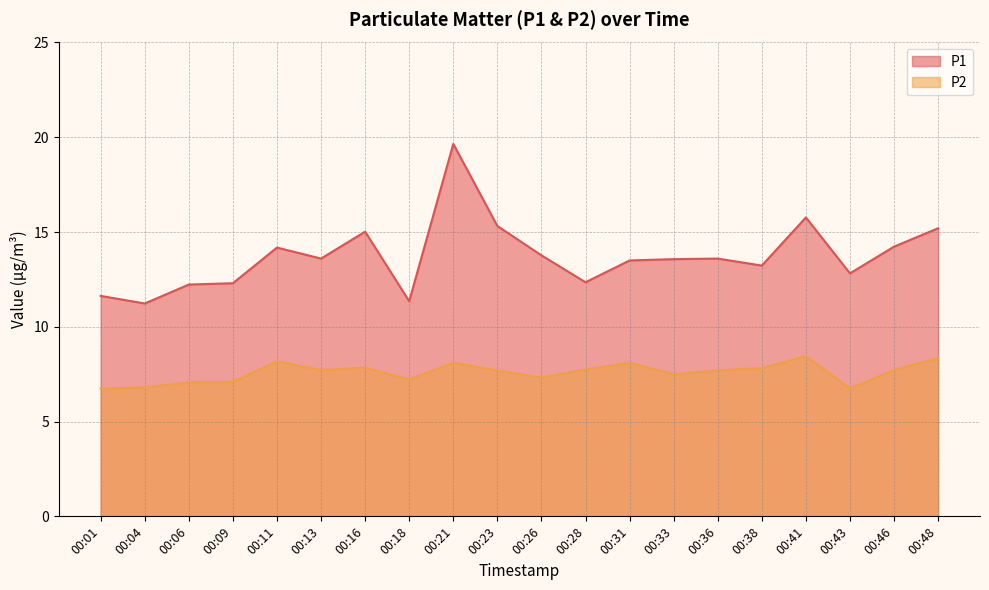

Reading left to right, extract all data points from this chart.

P1: 00:01=11.6	00:04=11.2	00:06=12.2	00:09=12.3	00:11=14.2	00:13=13.6	00:16=15.0	00:18=11.3	00:21=19.6	00:23=15.3	00:26=13.8	00:28=12.3	00:31=13.5	00:33=13.6	00:36=13.6	00:38=13.2	00:41=15.8	00:43=12.8	00:46=14.2	00:48=15.2
P2: 00:01=6.8	00:04=6.8	00:06=7.1	00:09=7.1	00:11=8.2	00:13=7.7	00:16=7.8	00:18=7.2	00:21=8.1	00:23=7.7	00:26=7.3	00:28=7.8	00:31=8.1	00:33=7.5	00:36=7.7	00:38=7.8	00:41=8.4	00:43=6.8	00:46=7.7	00:48=8.3